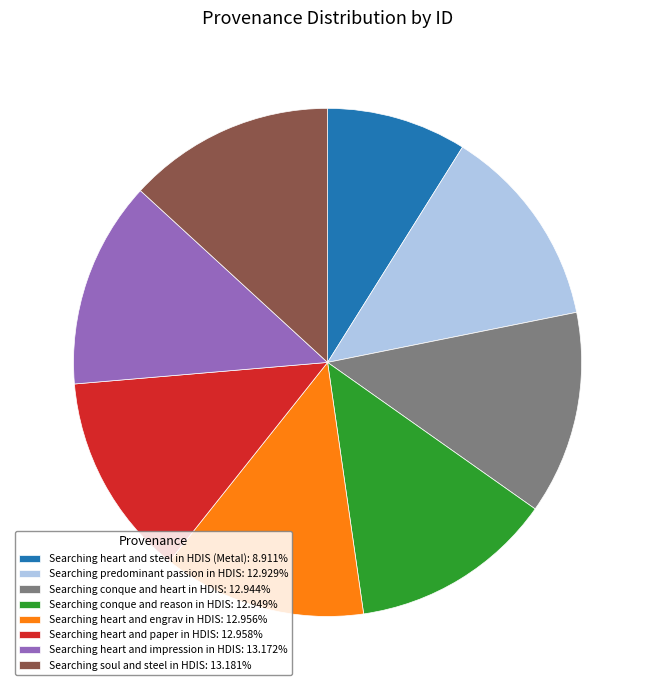

Do Searching heart and paper in HDIS: 12.958% and Searching predominant passion in HDIS: 12.929% together represent more than half of the pie?

No